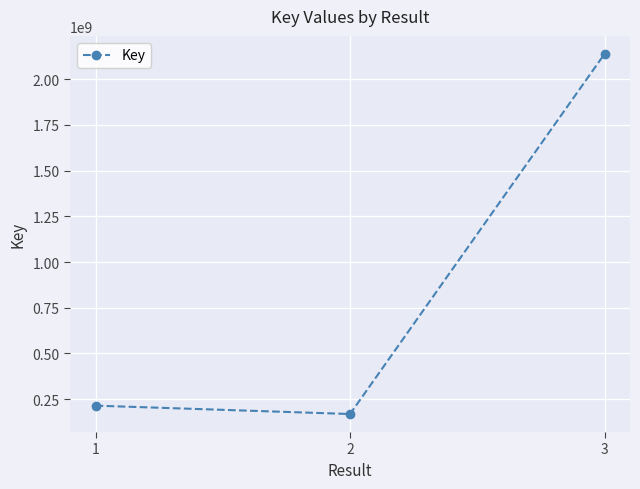

What is the difference between the values at 2 and 3?

1968659426